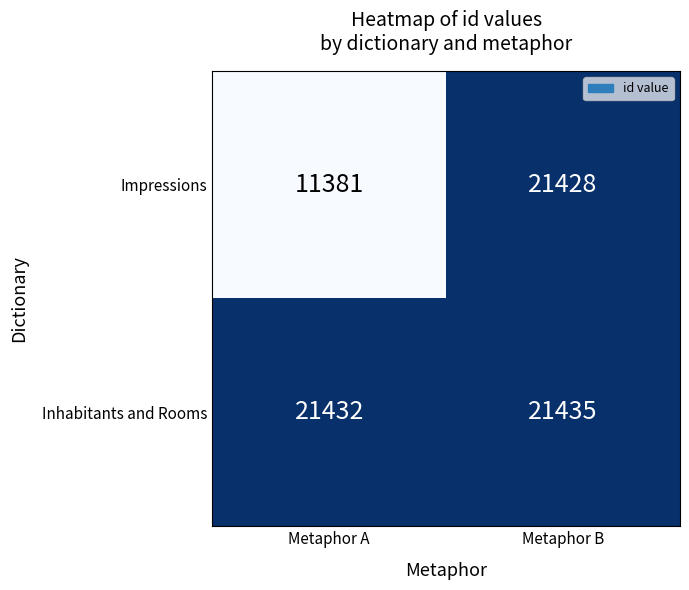

Reading left to right, transcribe all the data shown in this chart.

Impressions: Metaphor A=11381	Metaphor B=21428
Inhabitants and Rooms: Metaphor A=21432	Metaphor B=21435